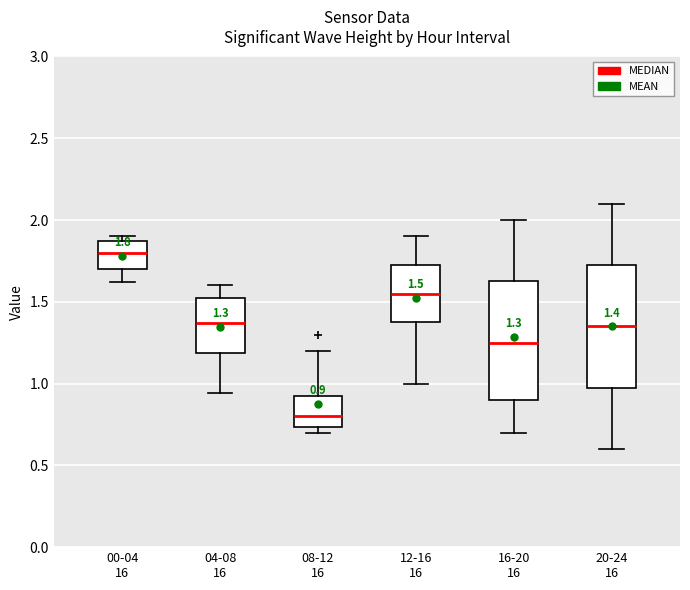

Which box's median line is the lowest?

08-12 16